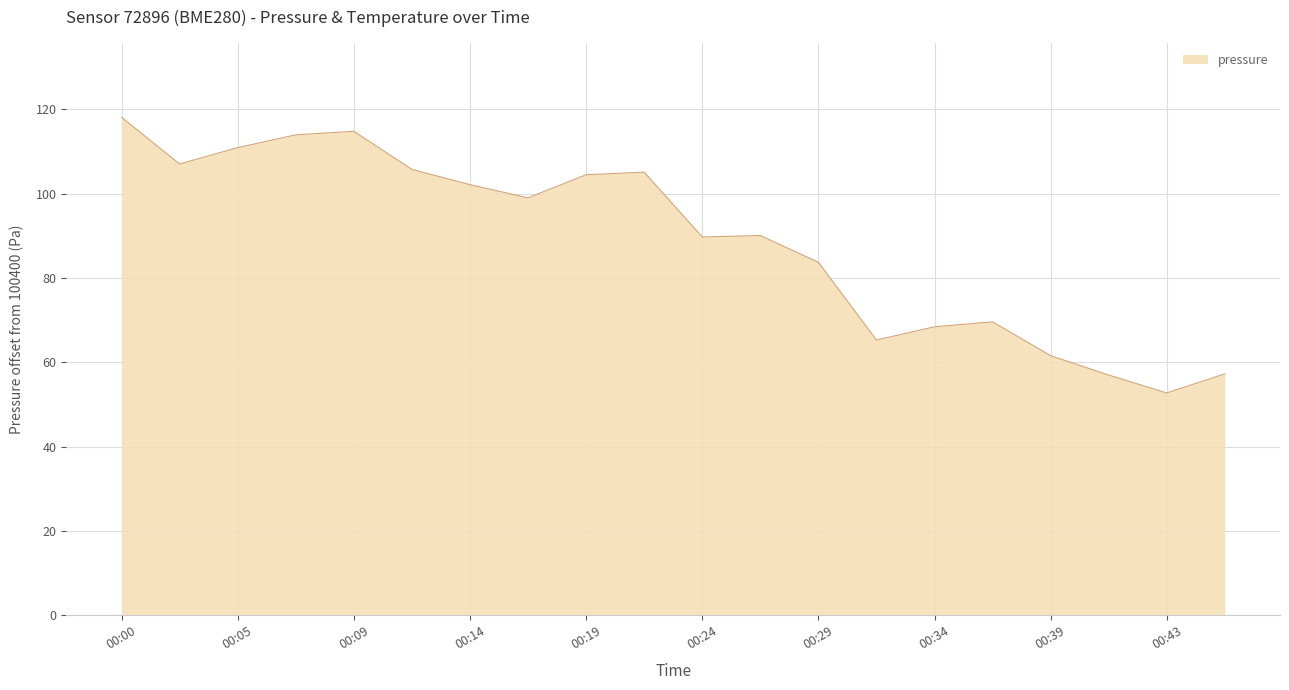

What is the greatest value displayed?

118.1